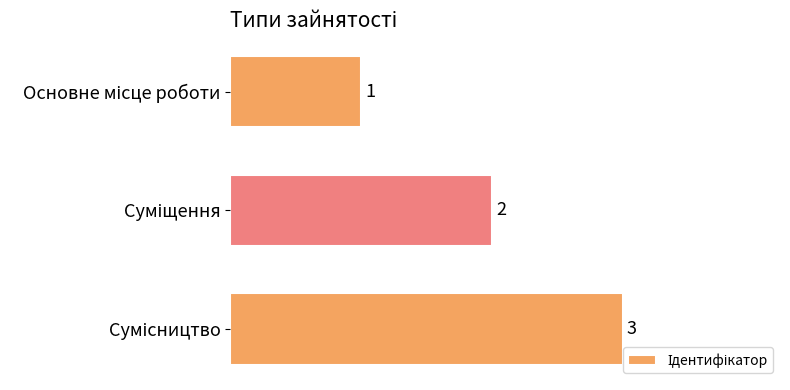

What is the sum of all values?

6